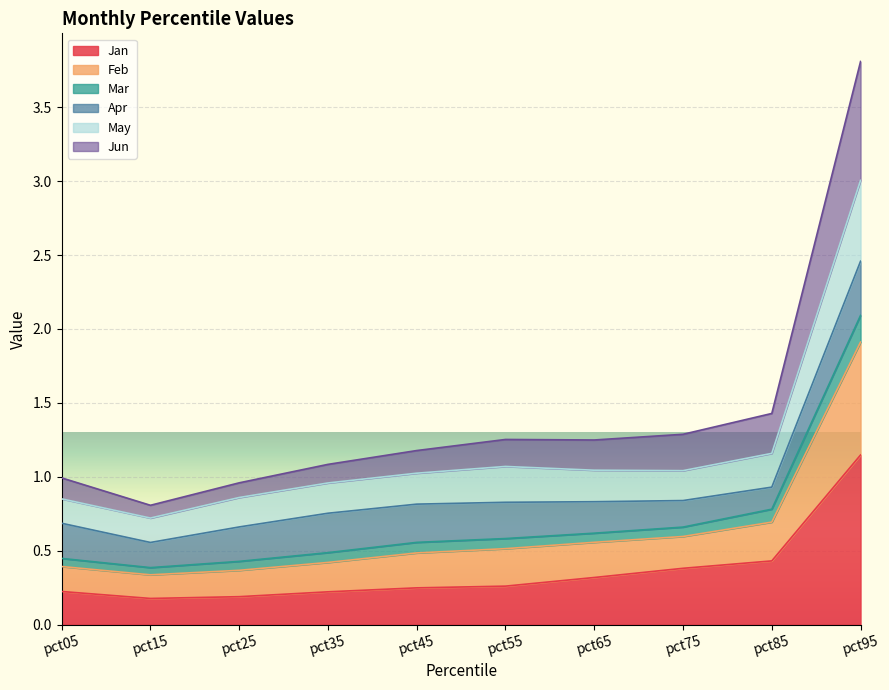

At which category is the sum across all series the highest?

pct95